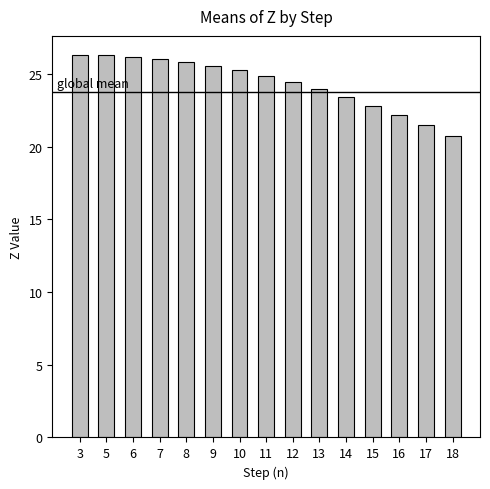

What is the minimum value shown in the chart?

20.7